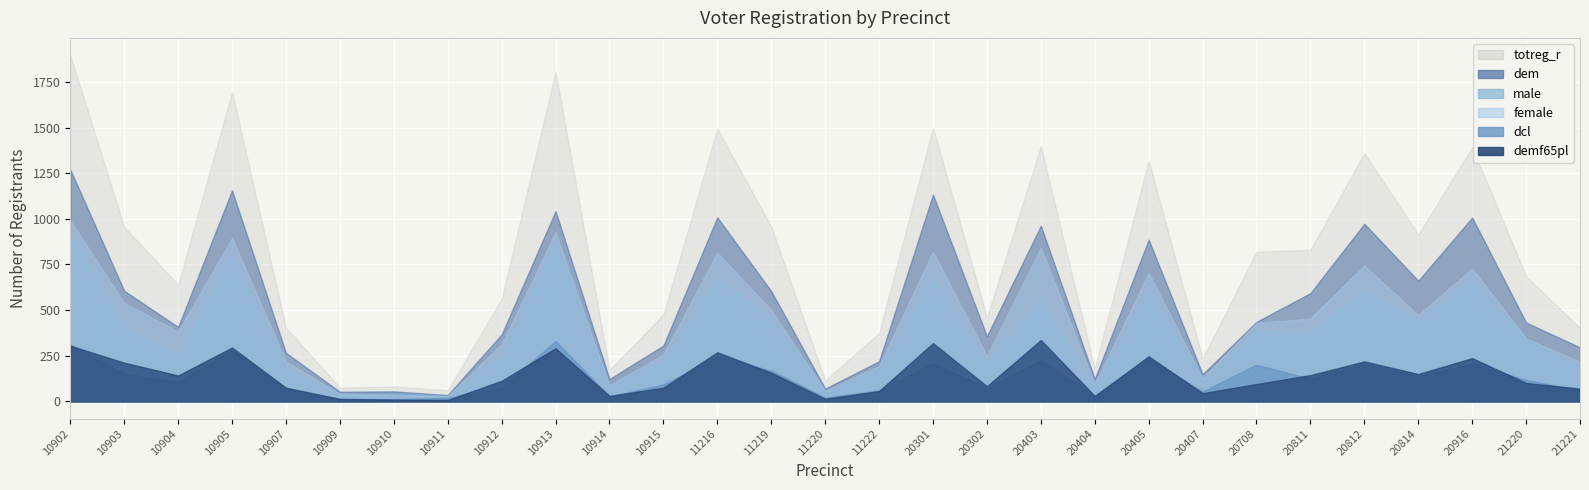

Which series has the largest total across all categories?

totreg_r